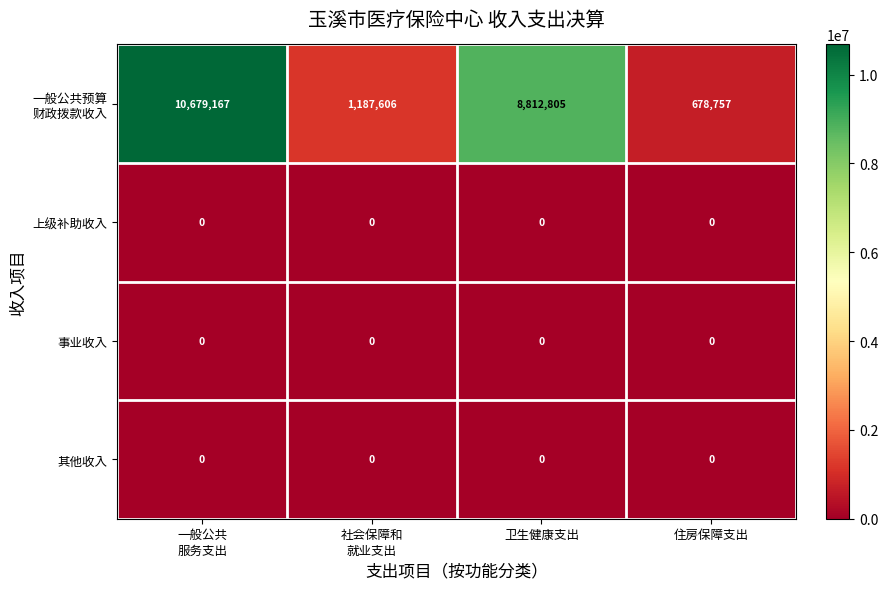

The value of 其他收入 at 住房保障支出 is 0. True or false?

True